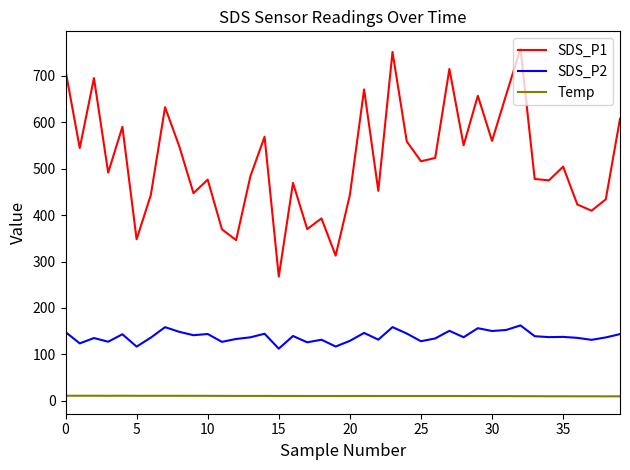

What is the lowest value of the SDS_P1 series?

267.6